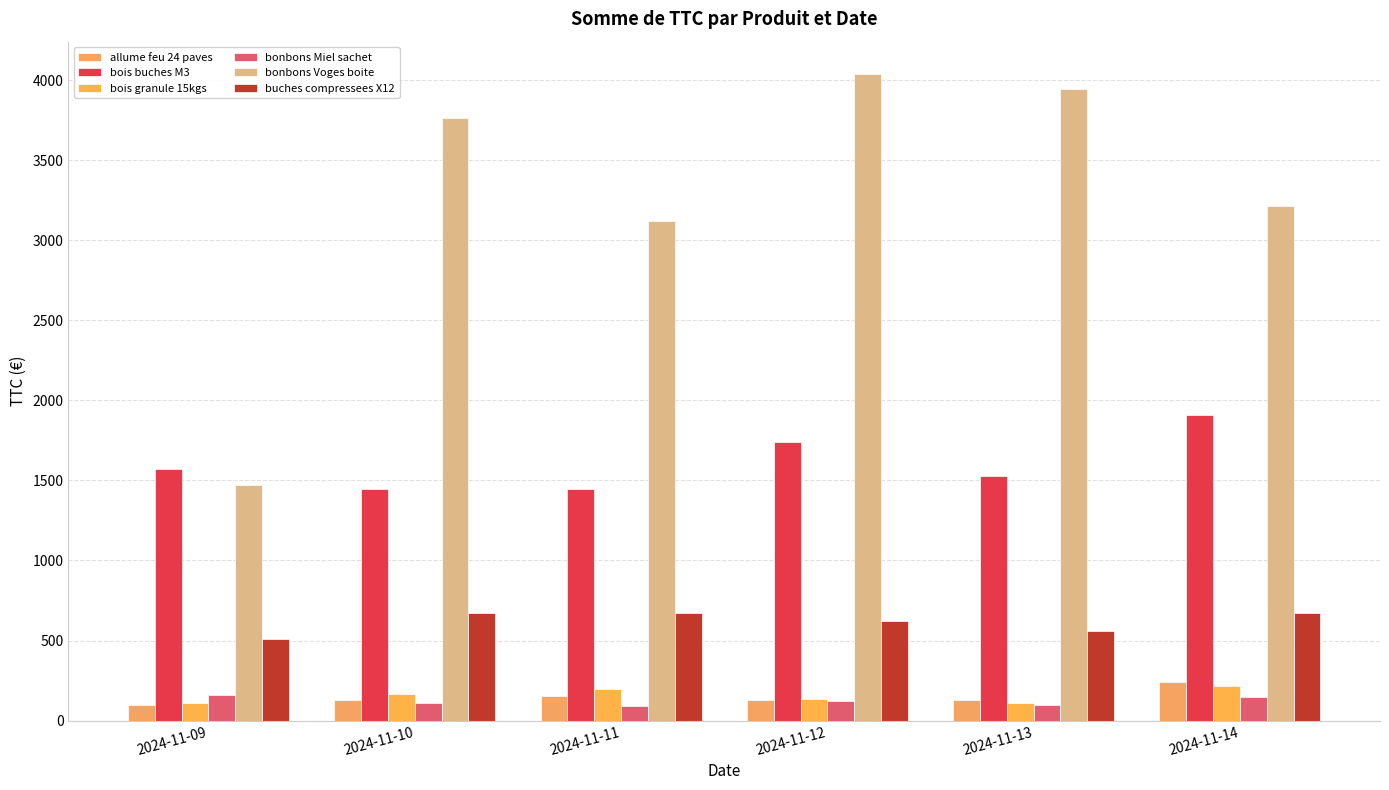

What is the difference between the maximum and second lowest values in the bonbons Miel sachet series?

64.2